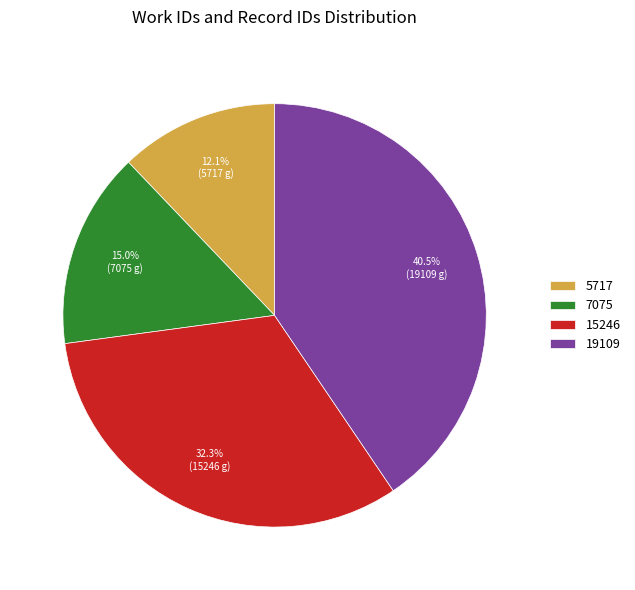

The 15246 slice represents 38% of the pie. True or false?

False